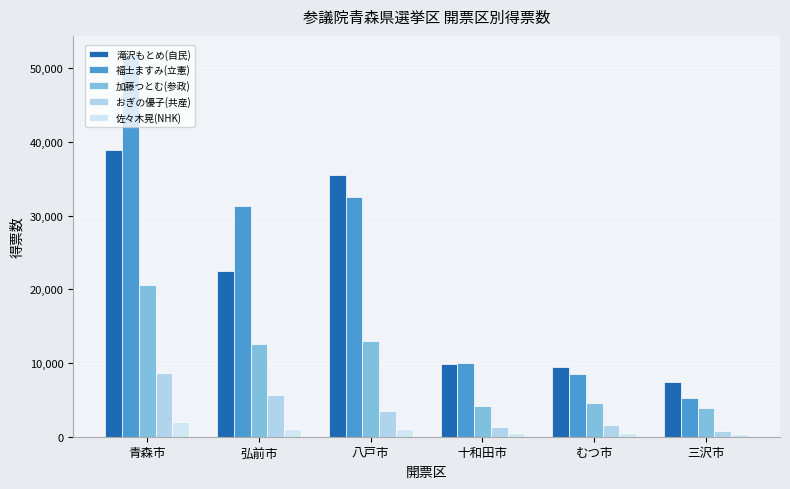

Are the bars horizontal?

No